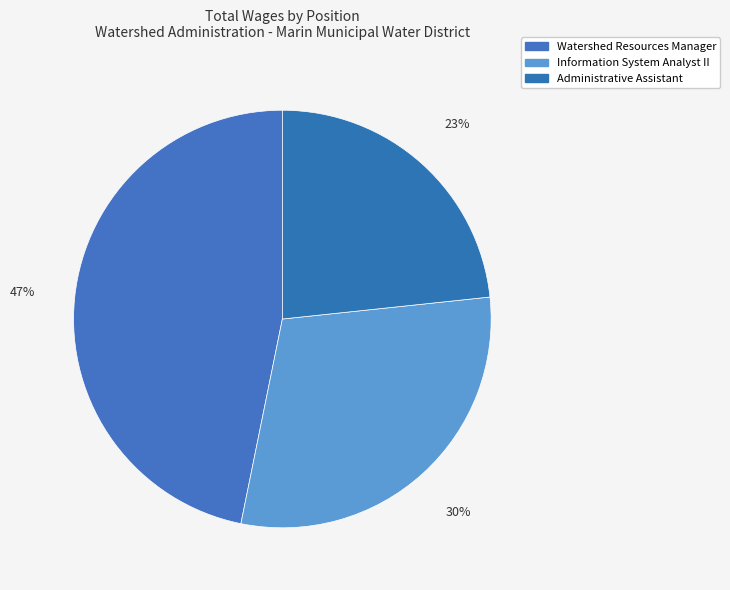

How many segments does this pie chart have?

3